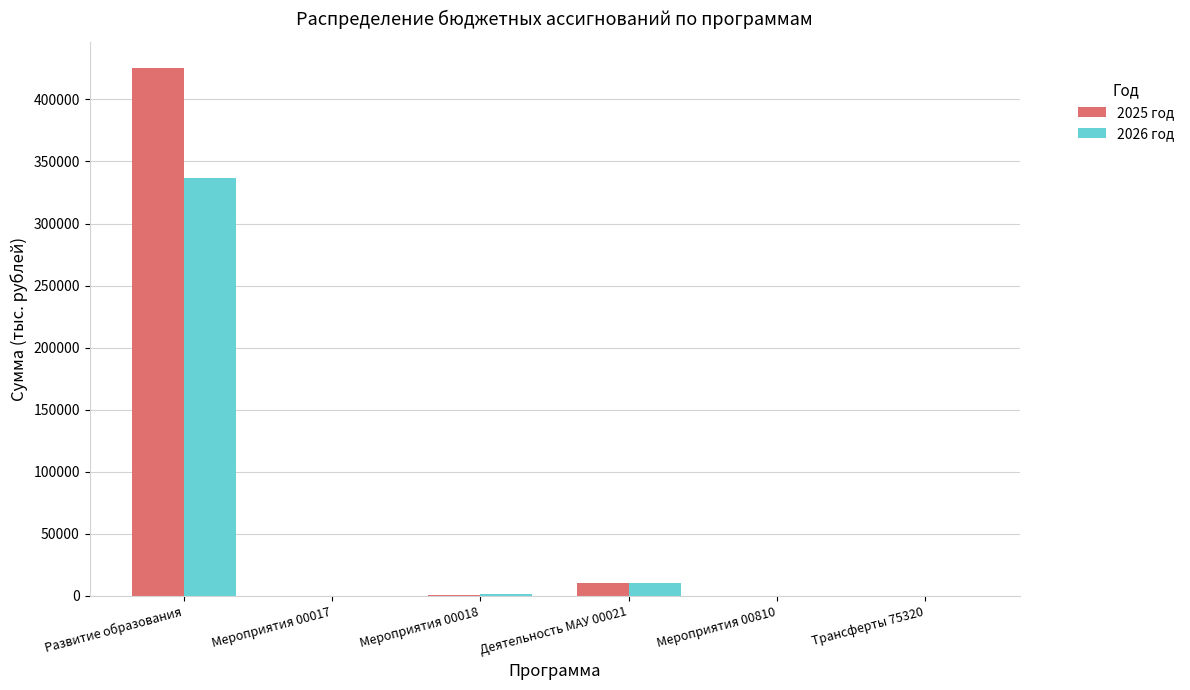

True or false: 2025 год has a value of 988.6 at Мероприятия 00018.

True